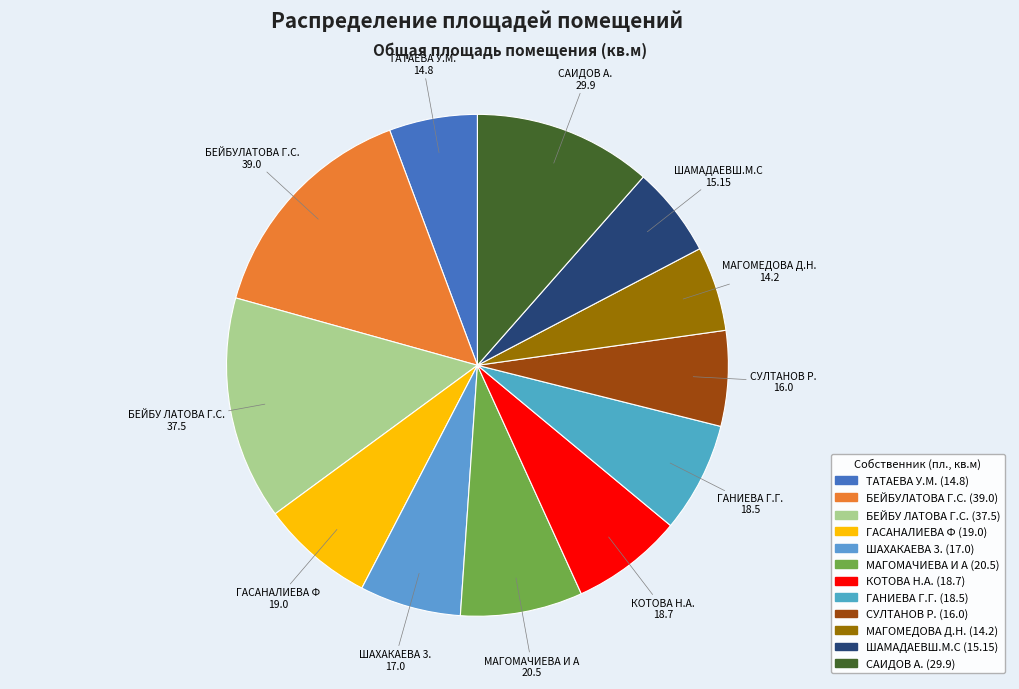

Which category has the biggest portion of the pie?

БЕЙБУЛАТОВА Г.С.